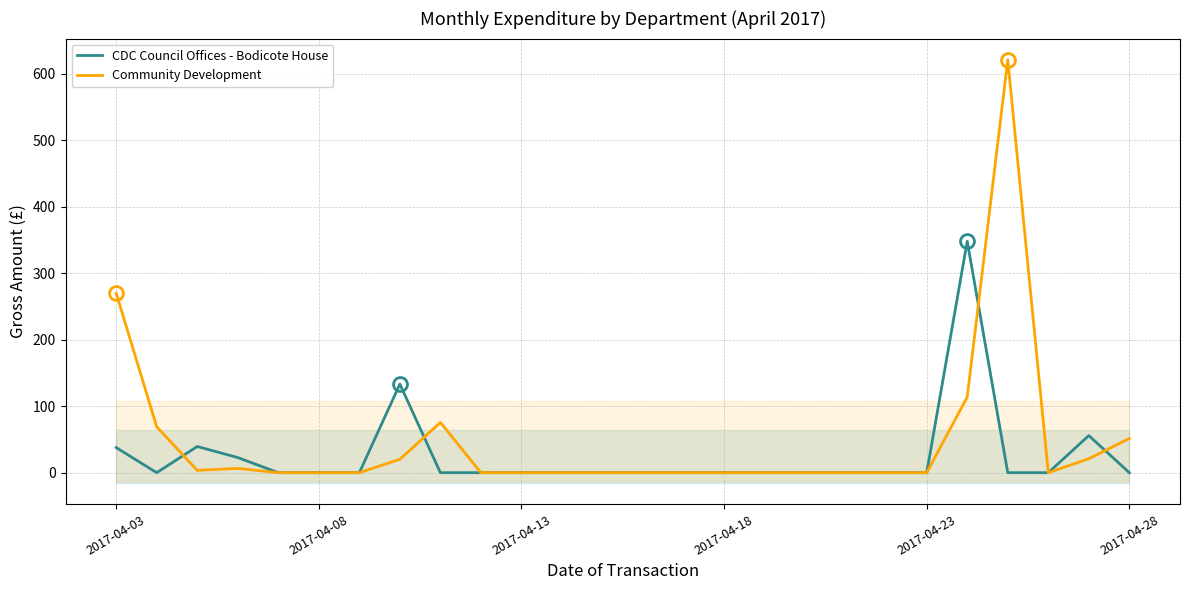

What is the difference between the maximum and minimum values in the CDC Council Offices - Bodicote House series?

348.0